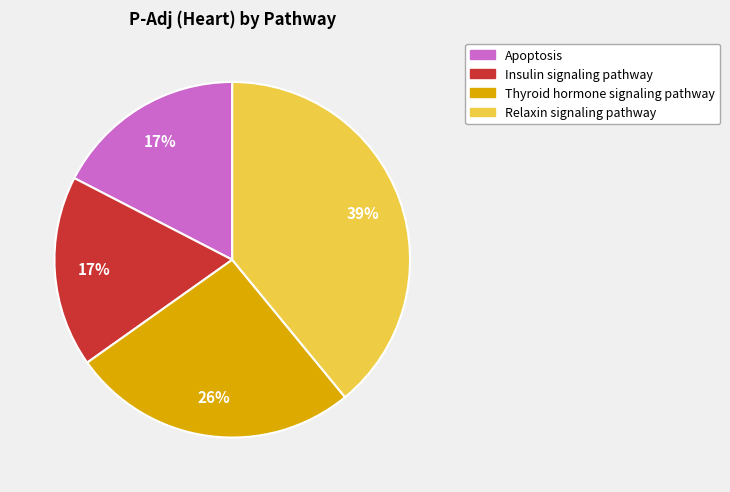

Is there a majority slice in this chart?

No